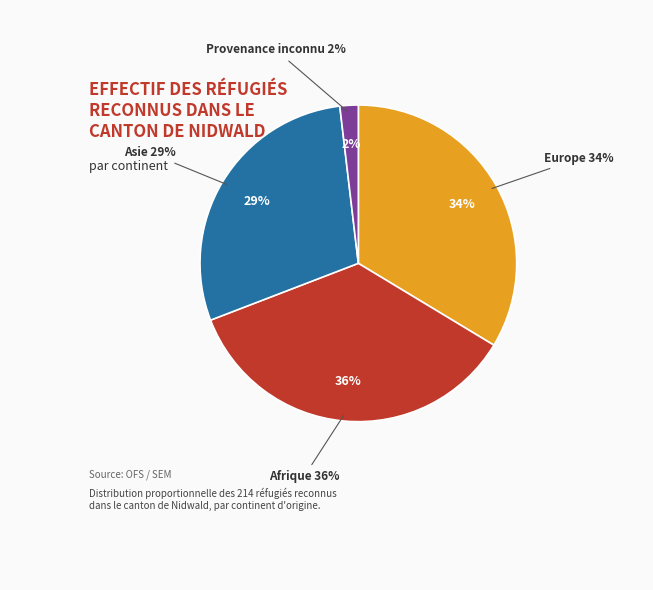

Is Afrique the majority of the pie?

No